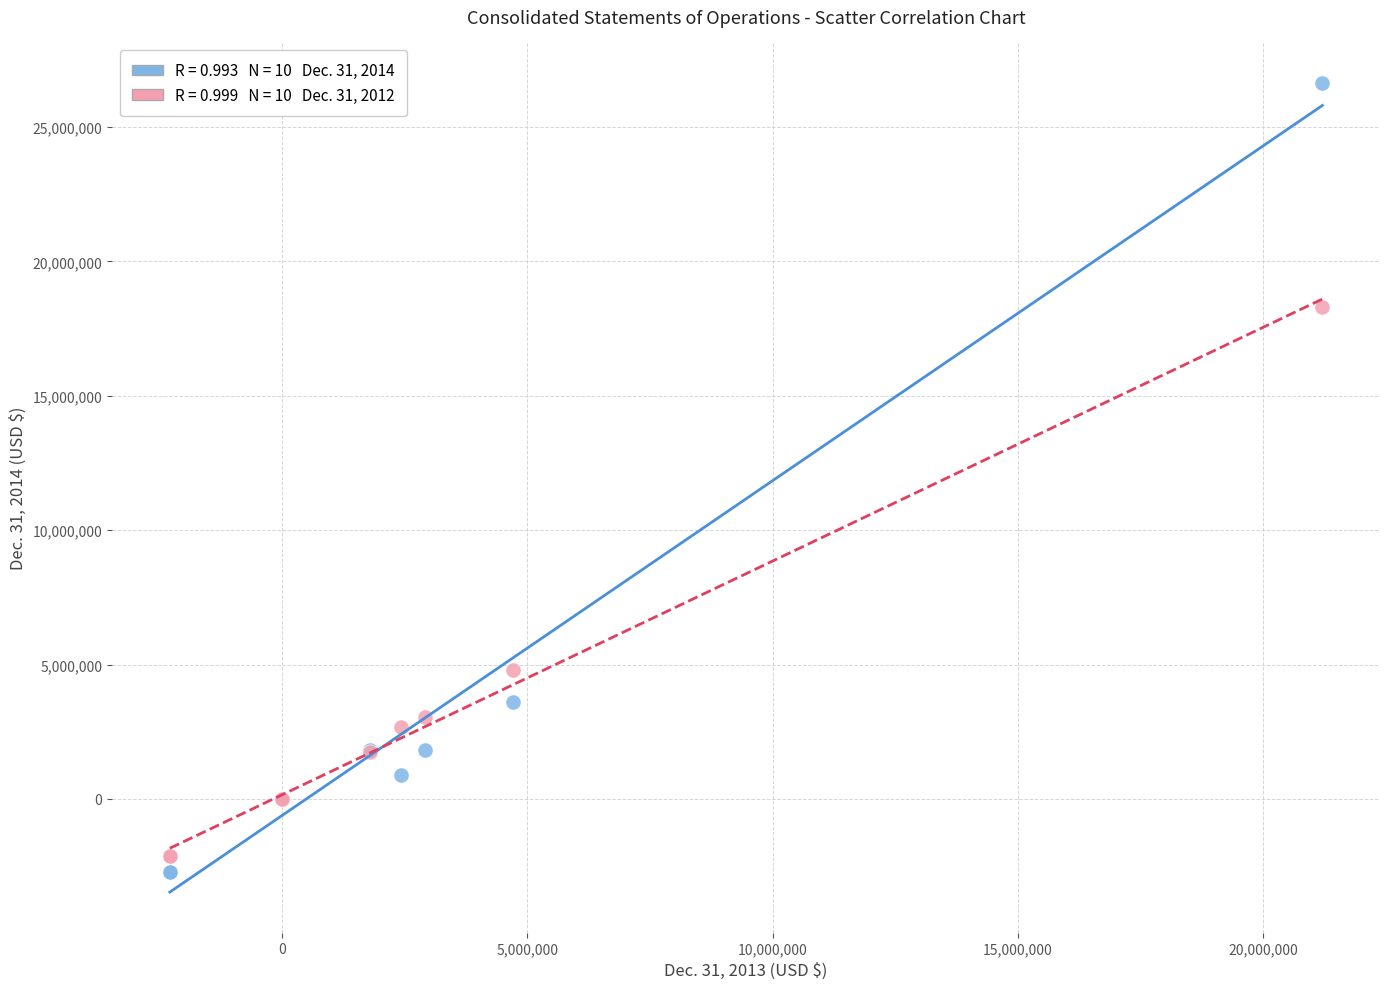

Across all series, what Y value is closest to 11953761?

18315669.0